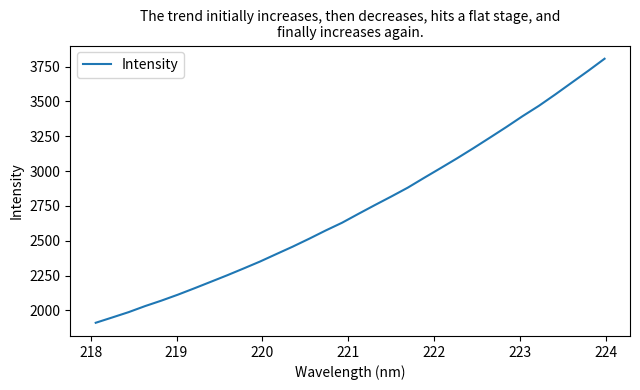

What is the difference between the maximum and minimum values?

1894.6